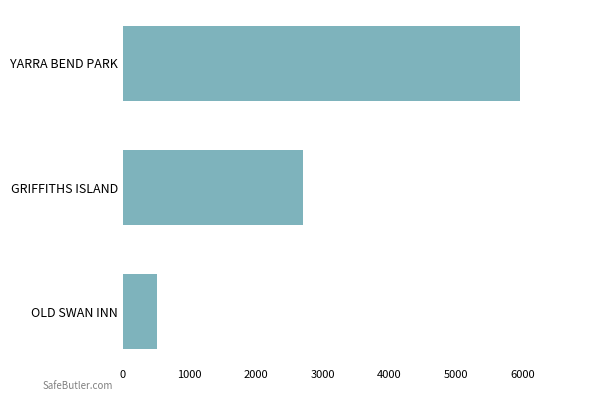

Count the values in the range 511 to 5968.

3